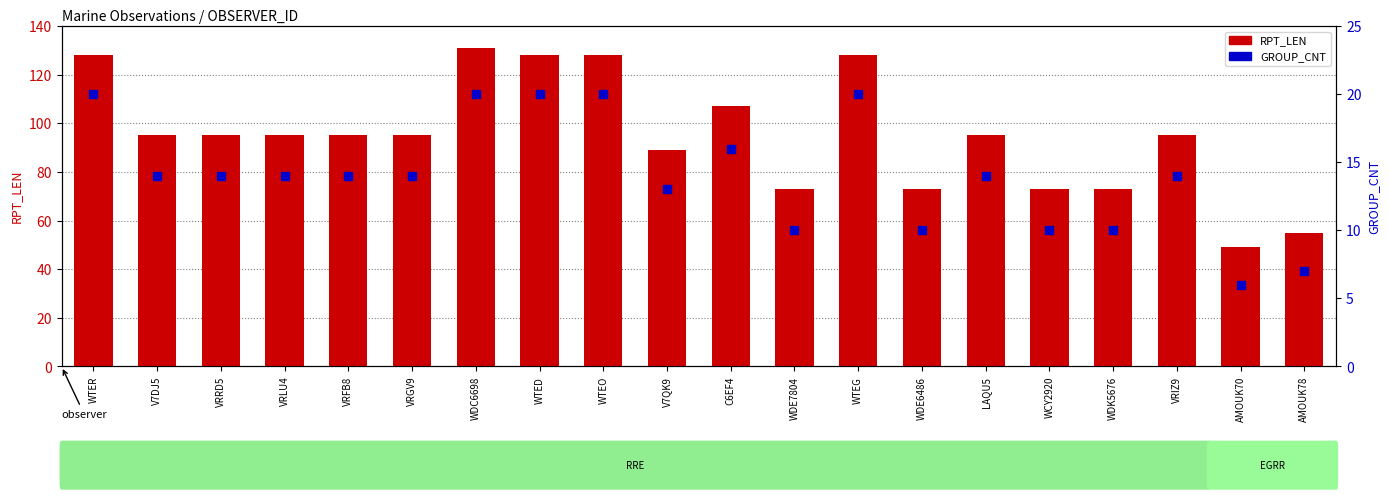

What are all the series names shown in the legend?

RPT_LEN, GROUP_CNT